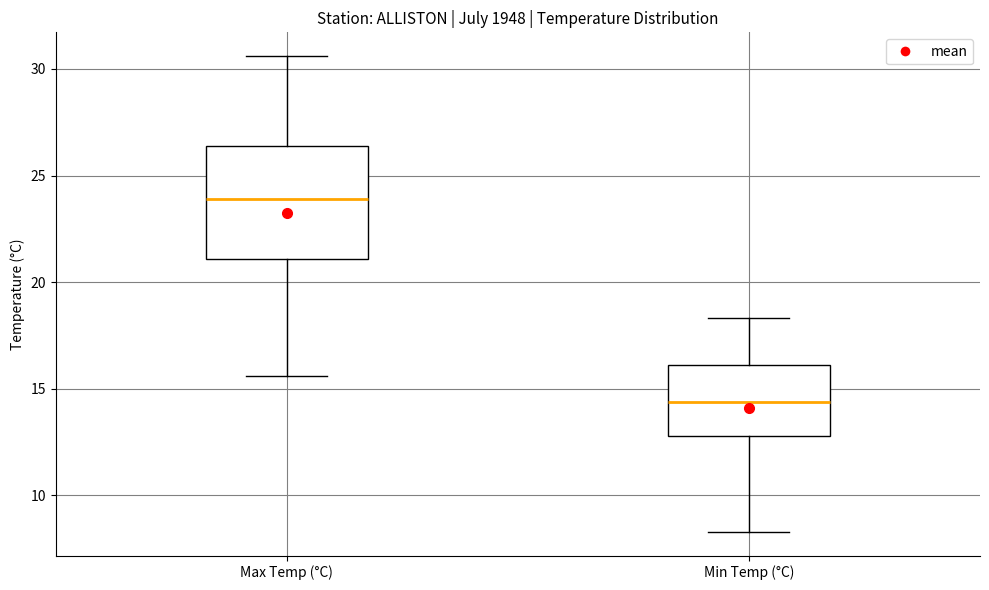

Which box has the lowest median line?

Min Temp (°C)